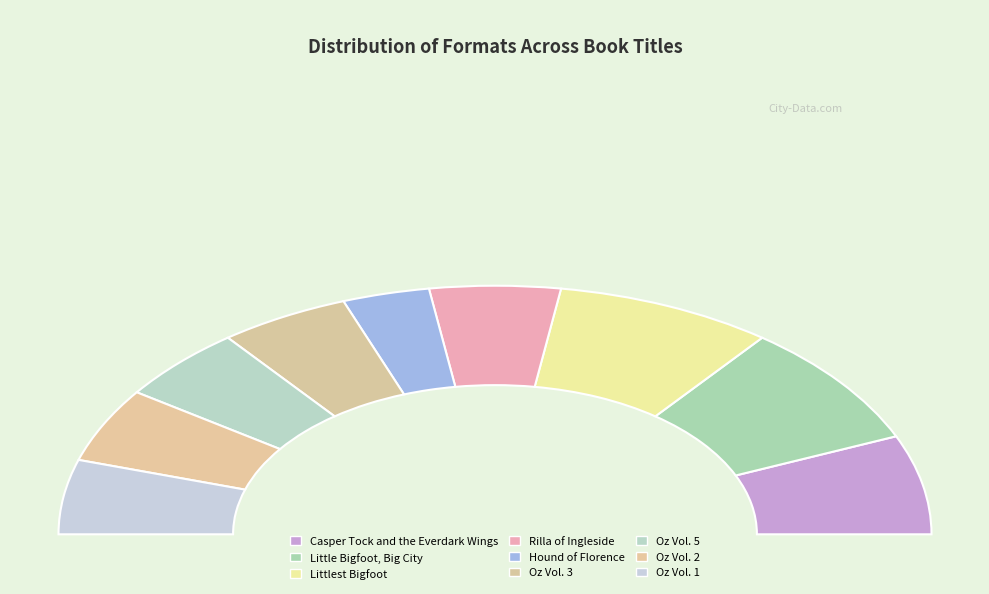

Is there any slice that represents more than half of the pie?

No